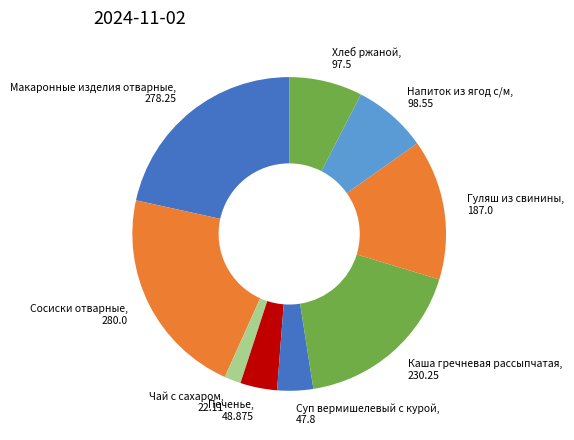

True or false: Хлеб ржаной accounts for 8% of the total.

True